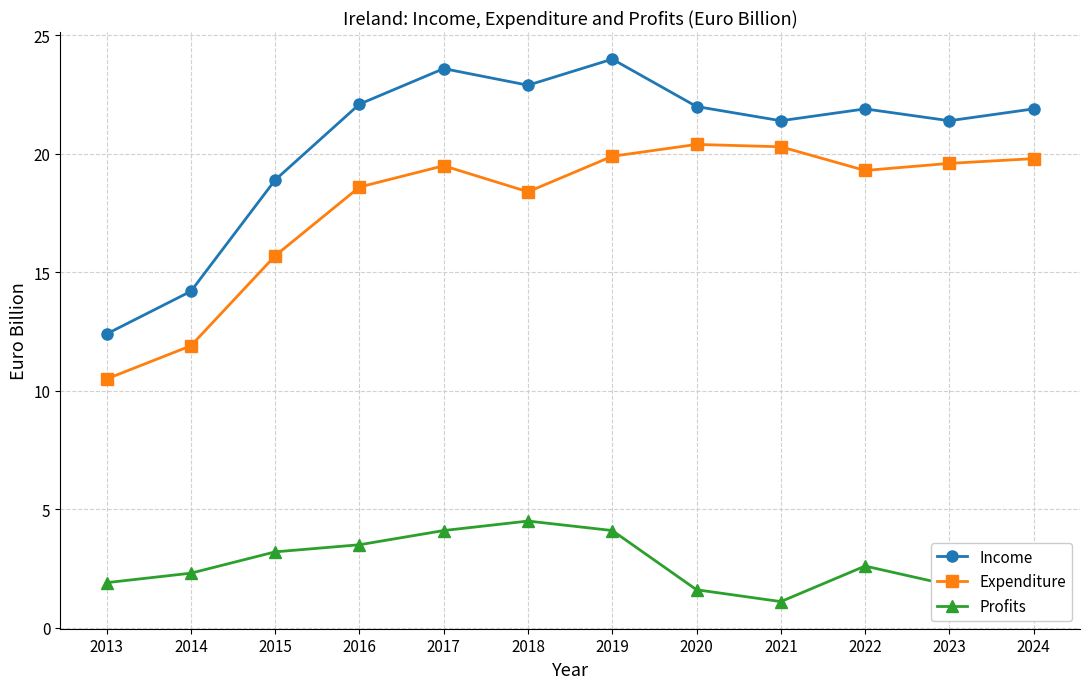

List the series in order of their peak value, lowest first.

Profits, Expenditure, Income